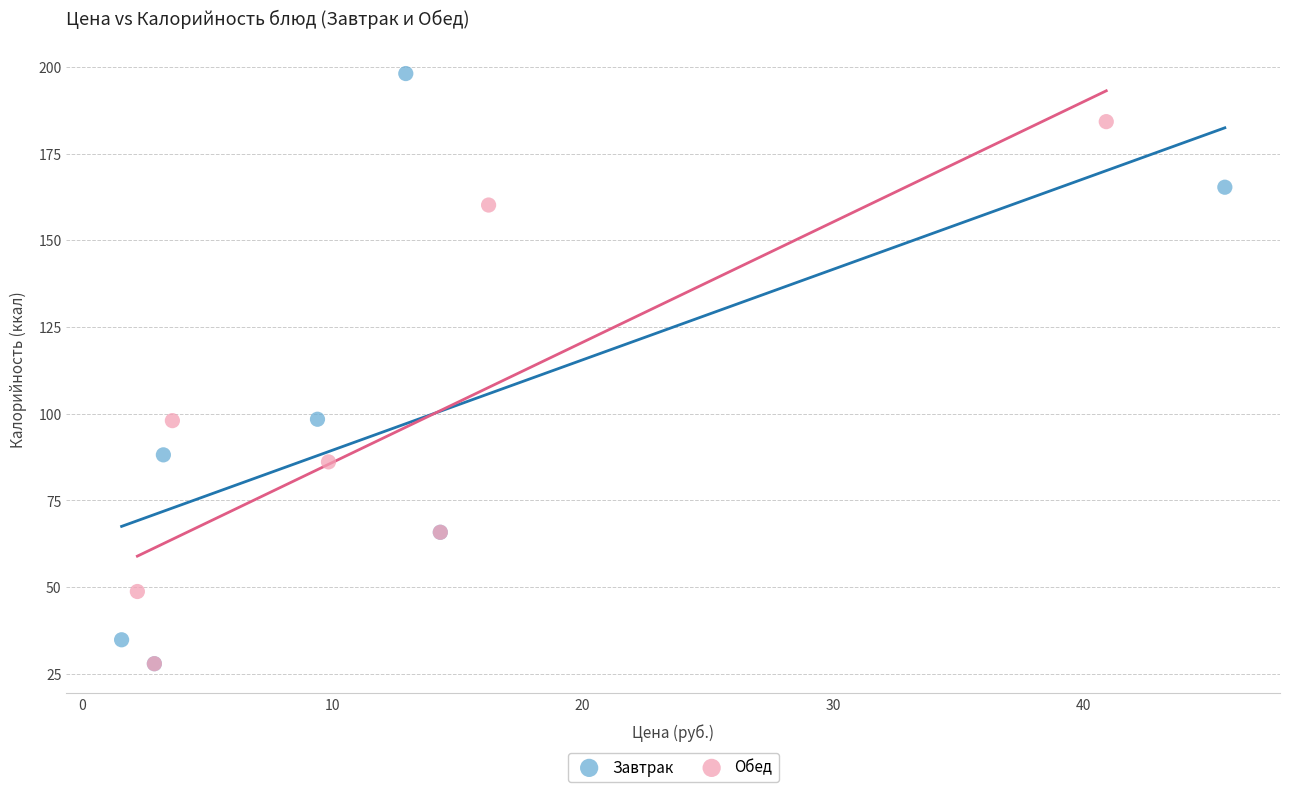

Which series has the largest Y range (max minus min)?

Завтрак